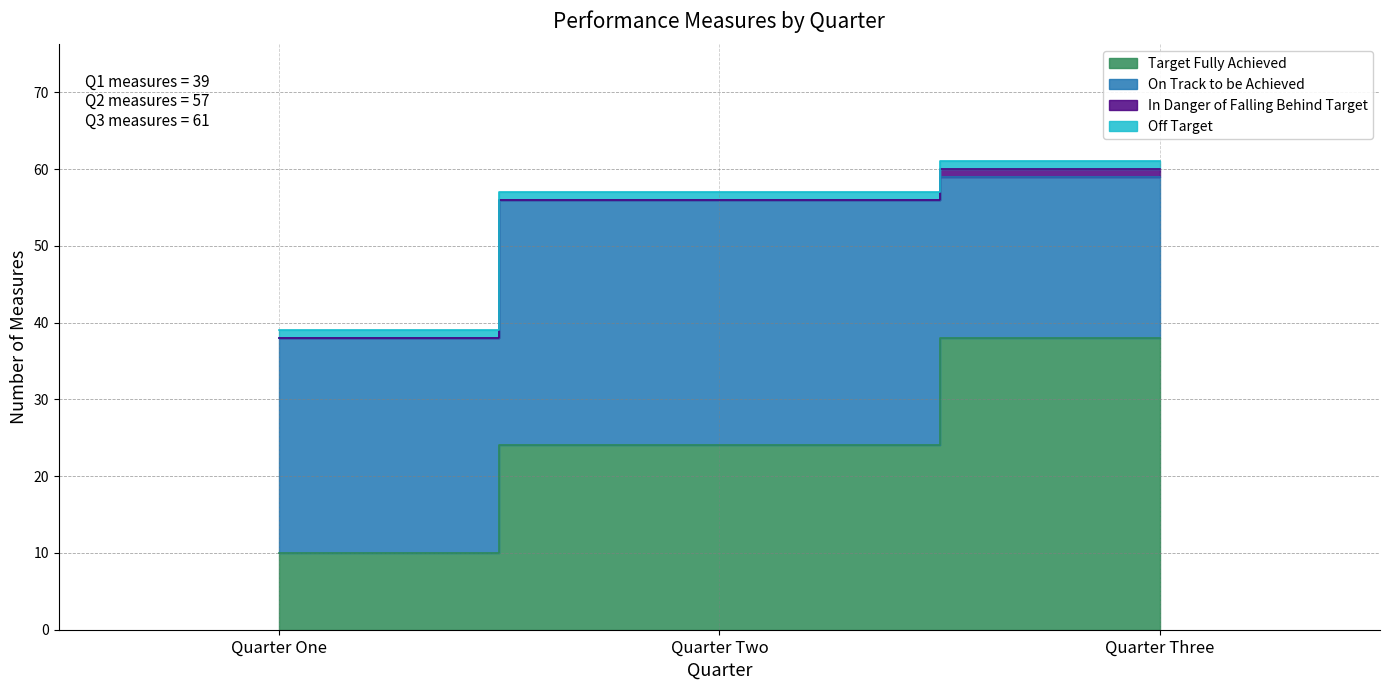

Reading left to right, transcribe all the data shown in this chart.

Target Fully Achieved: 10	24	38
On Track to be Achieved: 28	32	21
In Danger of Falling Behind Target: 0	0	1
Off Target: 1	1	1